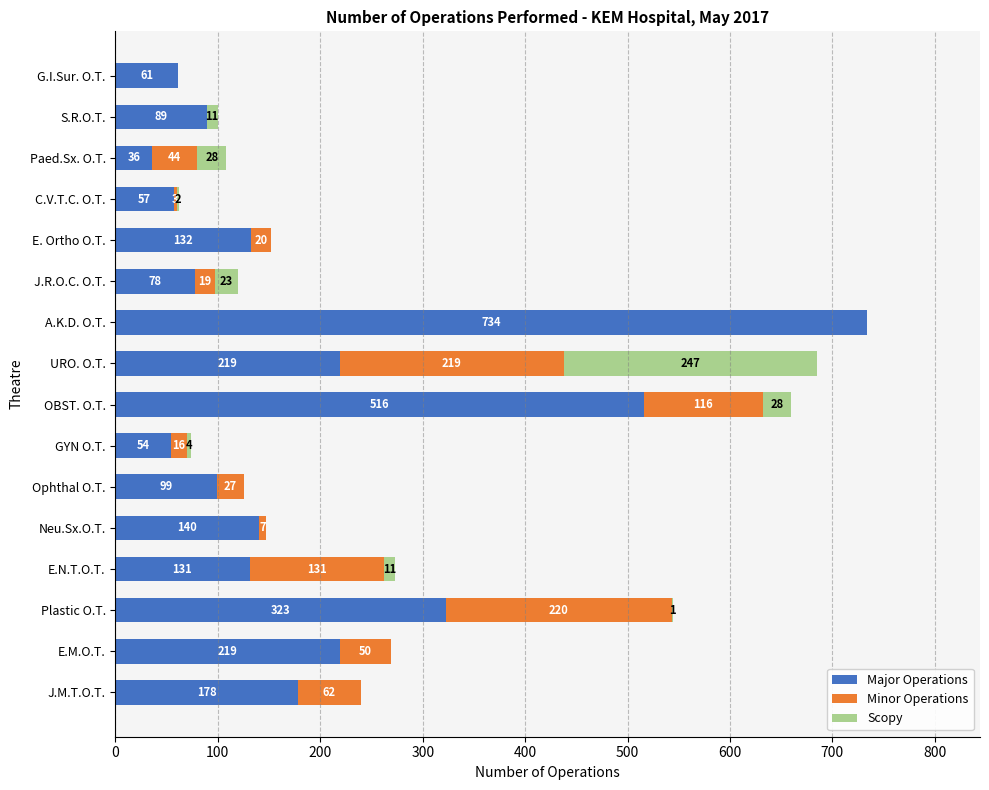

At which category is the sum across all series the highest?

A.K.D. O.T.